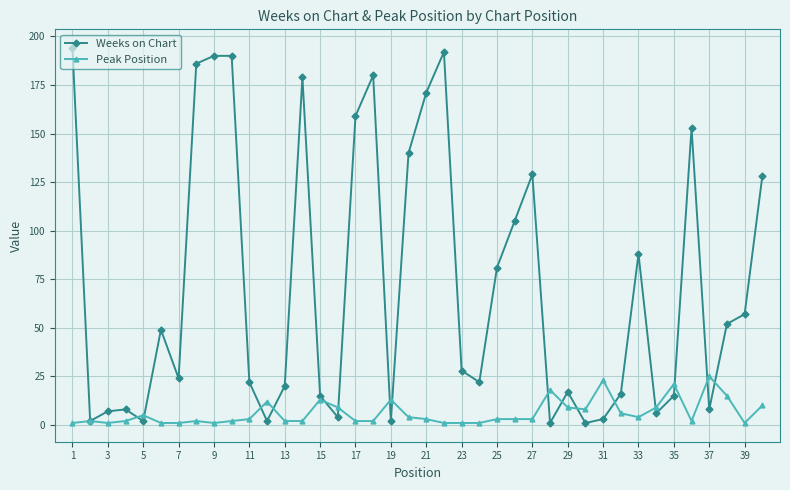

In Weeks on Chart, how many points are lower than both neighbors (excluding endpoints)?

11